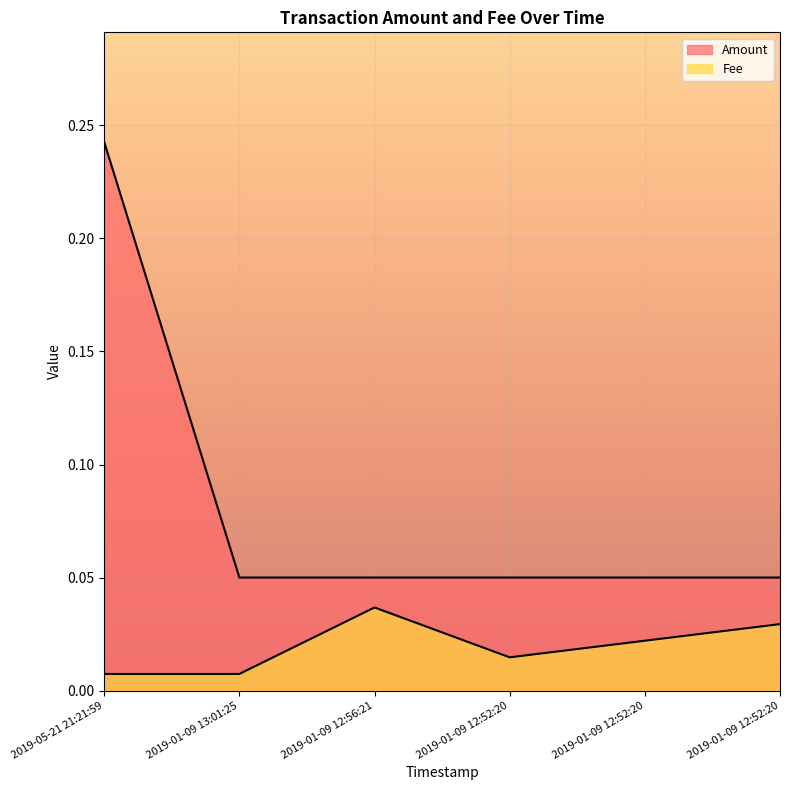

The Fee series shows 0.0 at 2019-01-09 12:52:20. True or false?

False